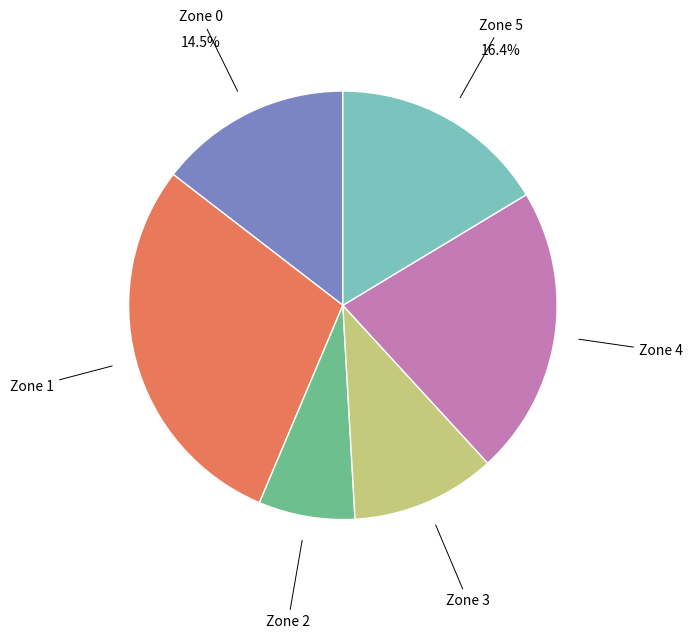

Do Zone 5 and Zone 2 together represent more than half of the pie?

No